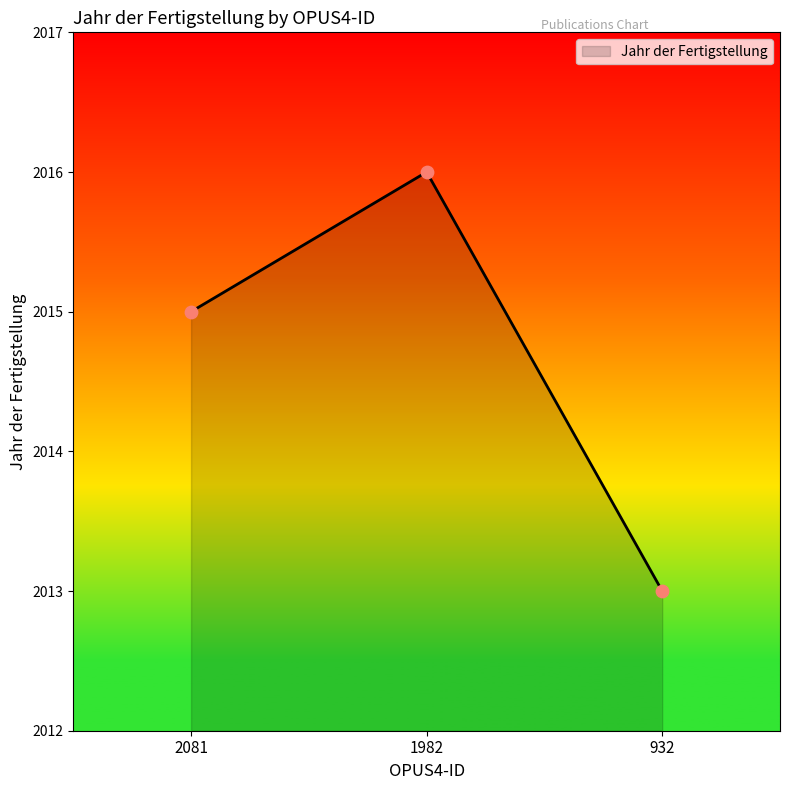

What is the change in value from 2081 to 1982?

+1